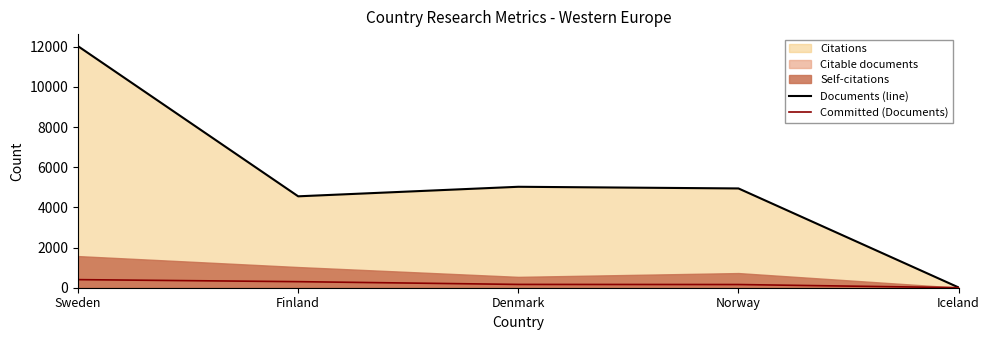

True or false: Committed (Documents) and Documents (line) cross at least once.

False